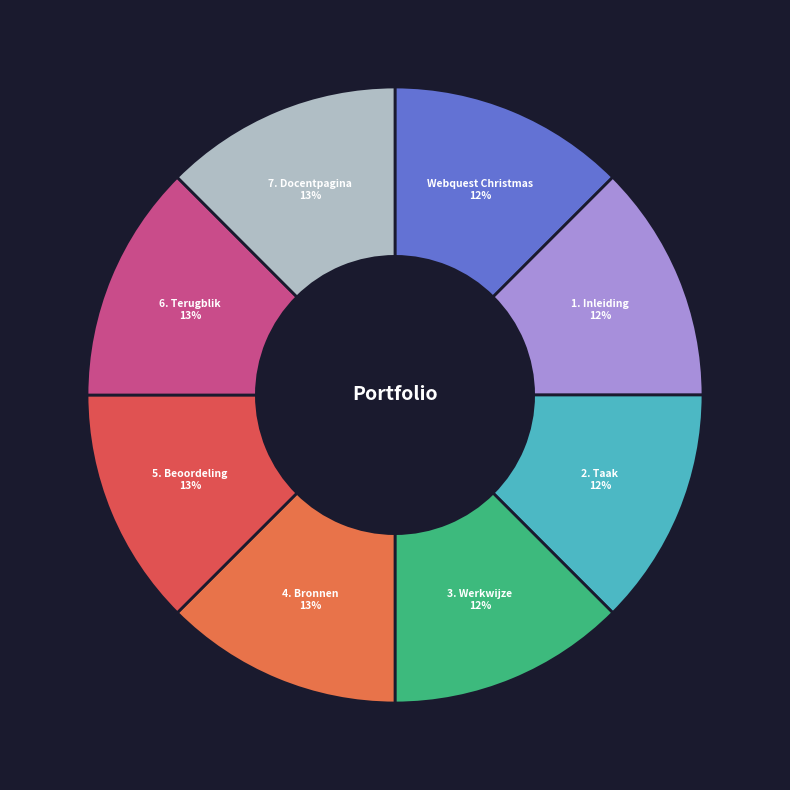

How many segments does this pie chart have?

8